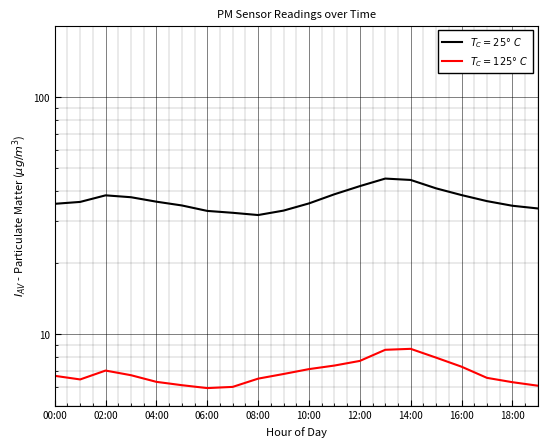

What is the label of the 14th point from the right?

06:00